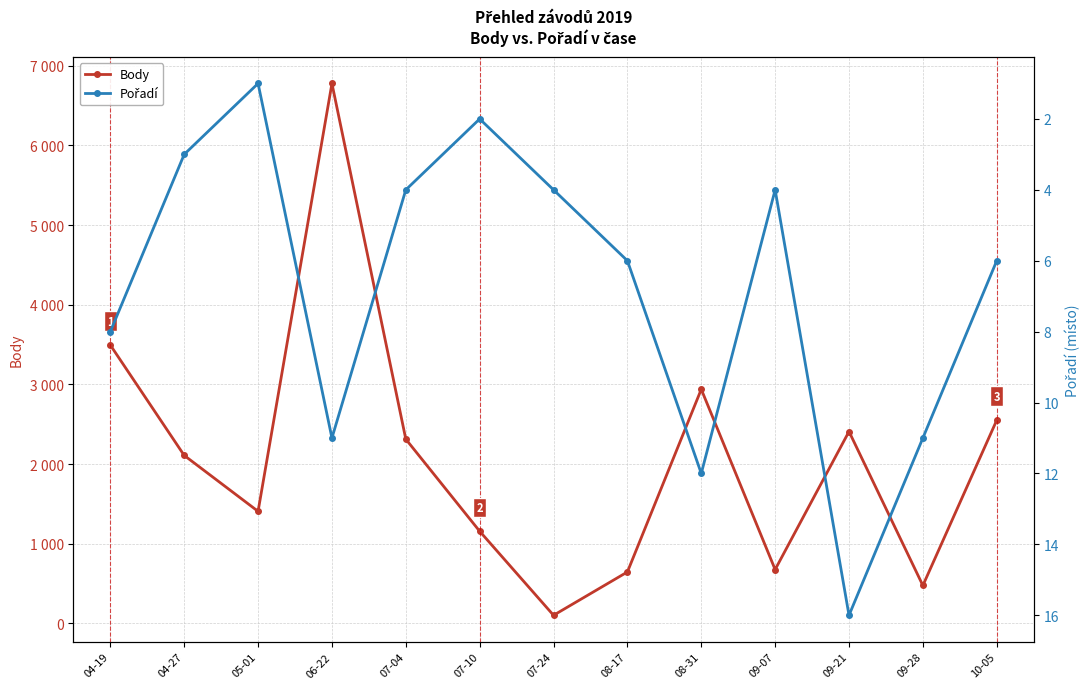

What is the spread (max minus min) of values at 09-07?

671